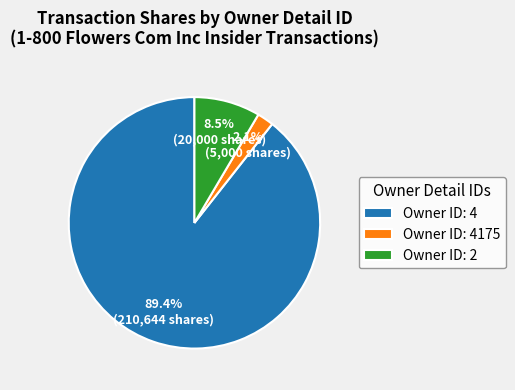

What percentage is NOT represented by Owner ID: 2?

91.5%